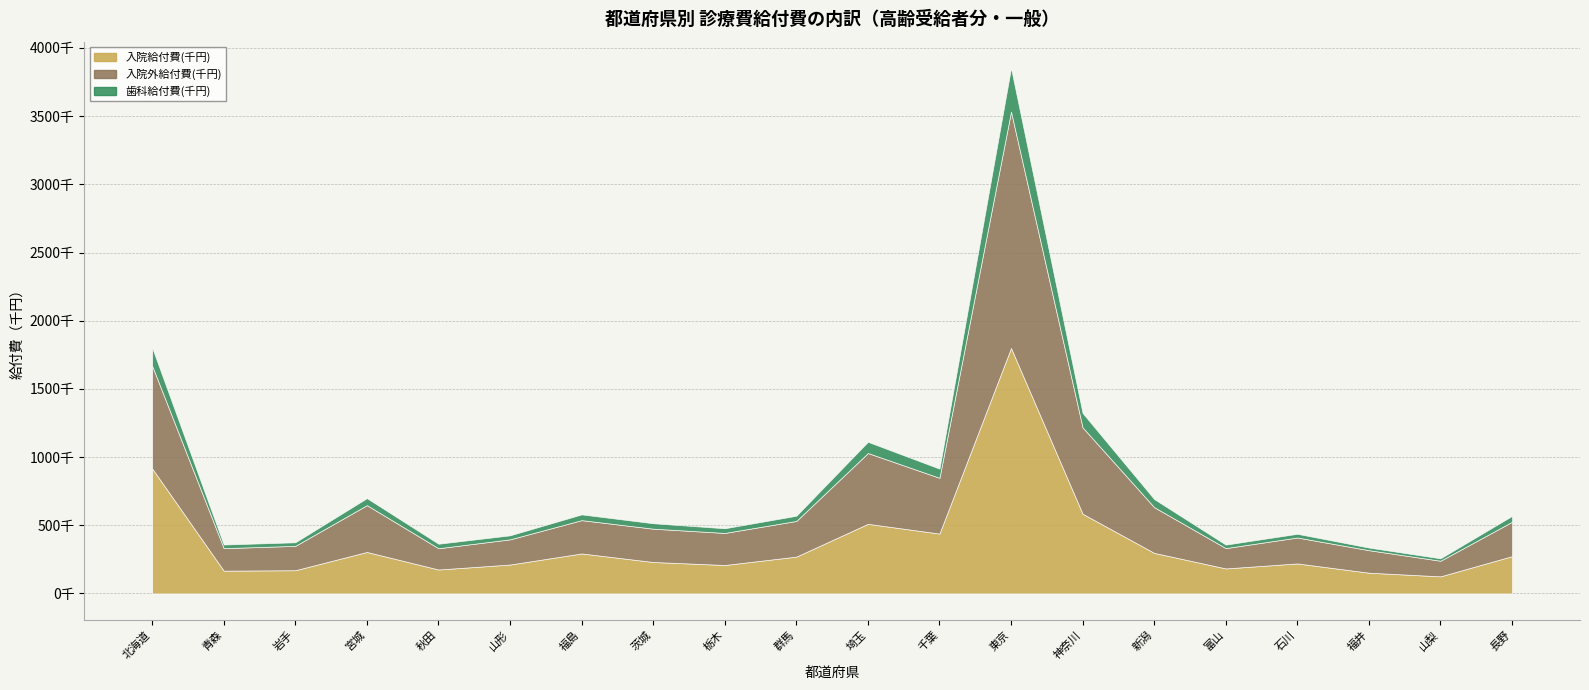

What is the average value of the 入院給付費(千円) series?

376653.5